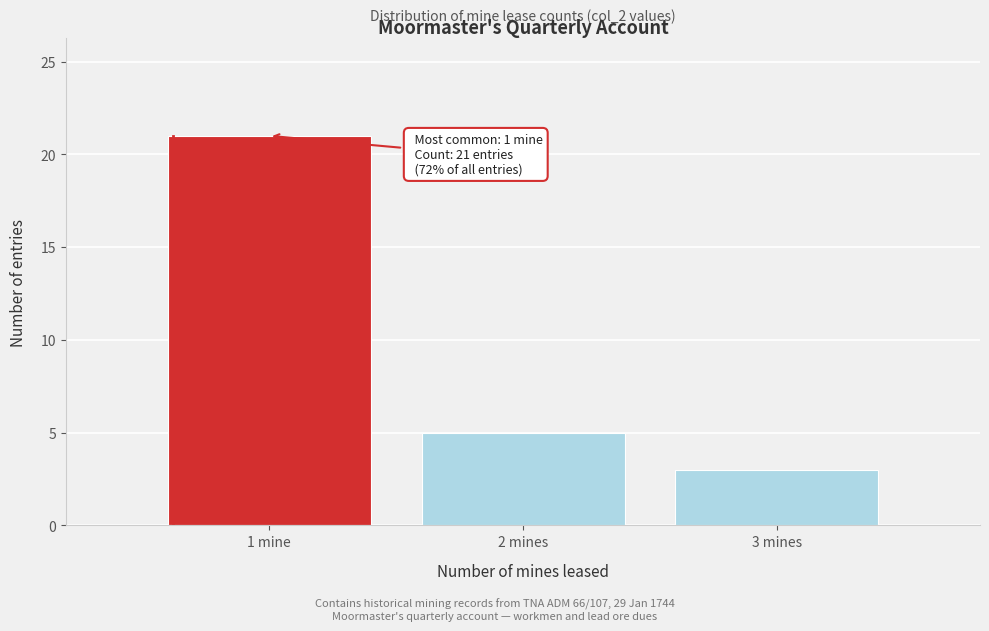

Reading right to left, transcribe all the data shown in this chart.

3 mines=3	2 mines=5	1 mine=21